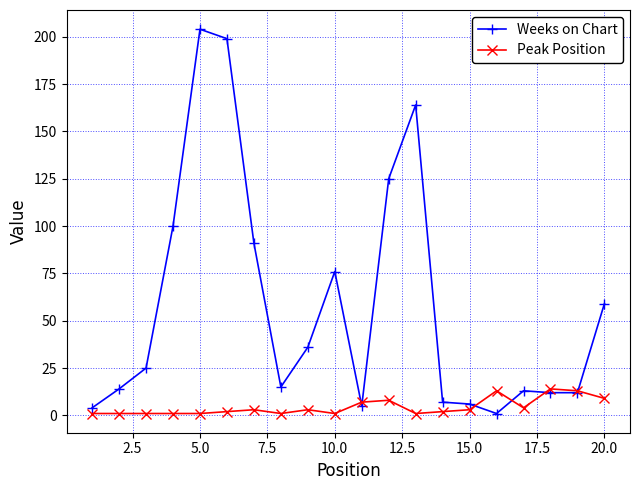

Which series has the widest spread of values?

Weeks on Chart